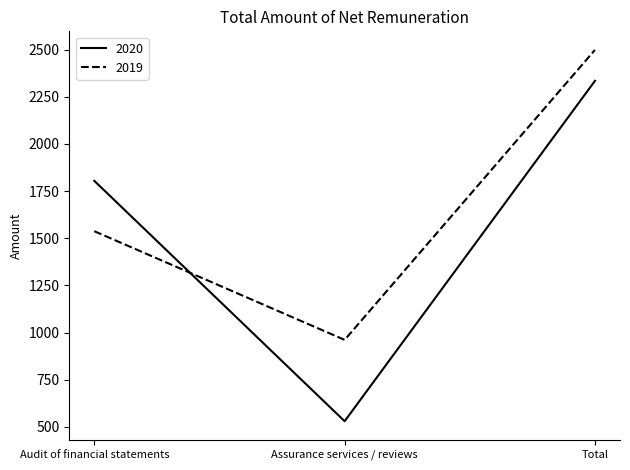

Read the 2020 value at Assurance services / reviews, to the nearest 10.

530